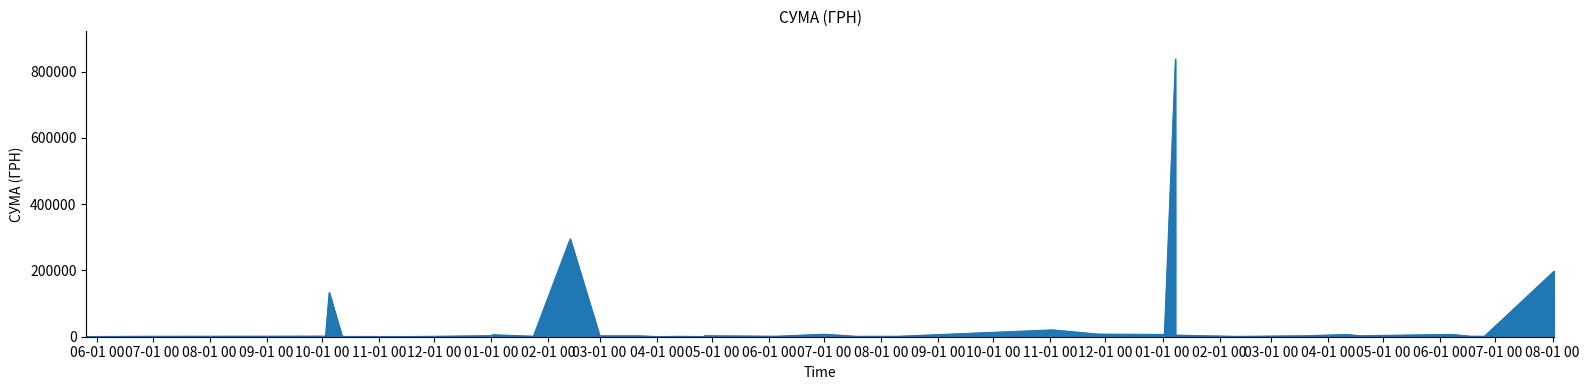

How many points are lower than both their immediate neighbors (excluding endpoints)?

10